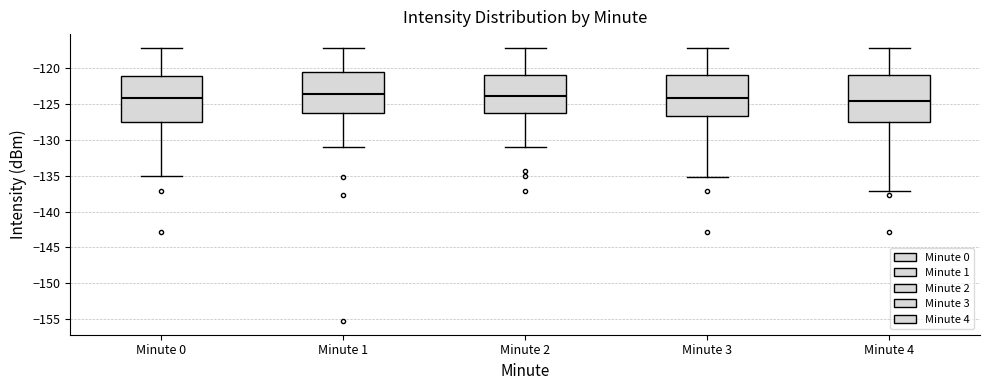

Where is the lower edge of the box for Minute 3 on the y-axis? The values are not printed on the chart, so give them approximately, as read against the axis.

-126.5